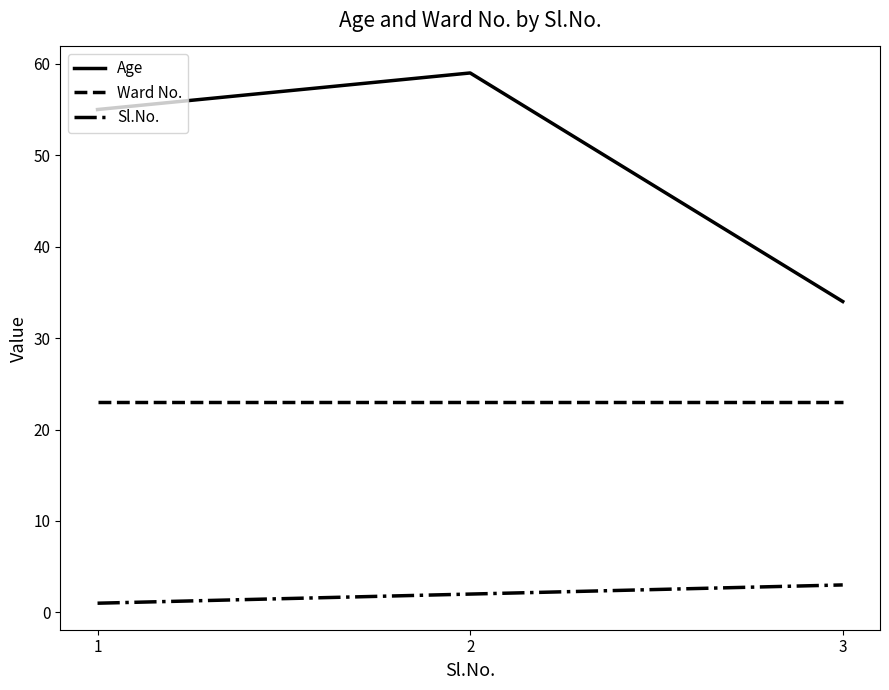

Where is Age nearest to the value 46?

1